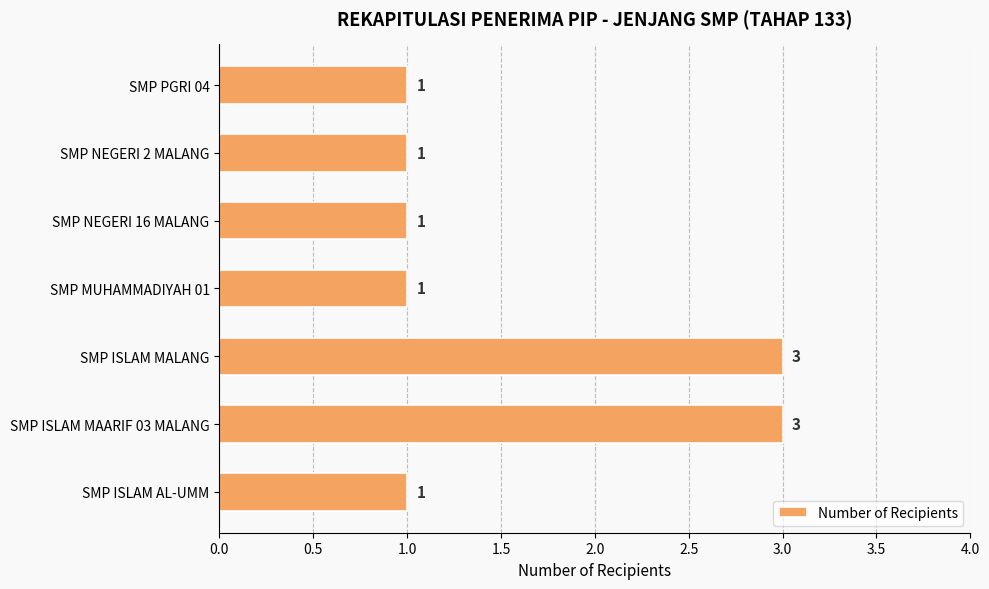

Count the values in the range 1 to 3.

7